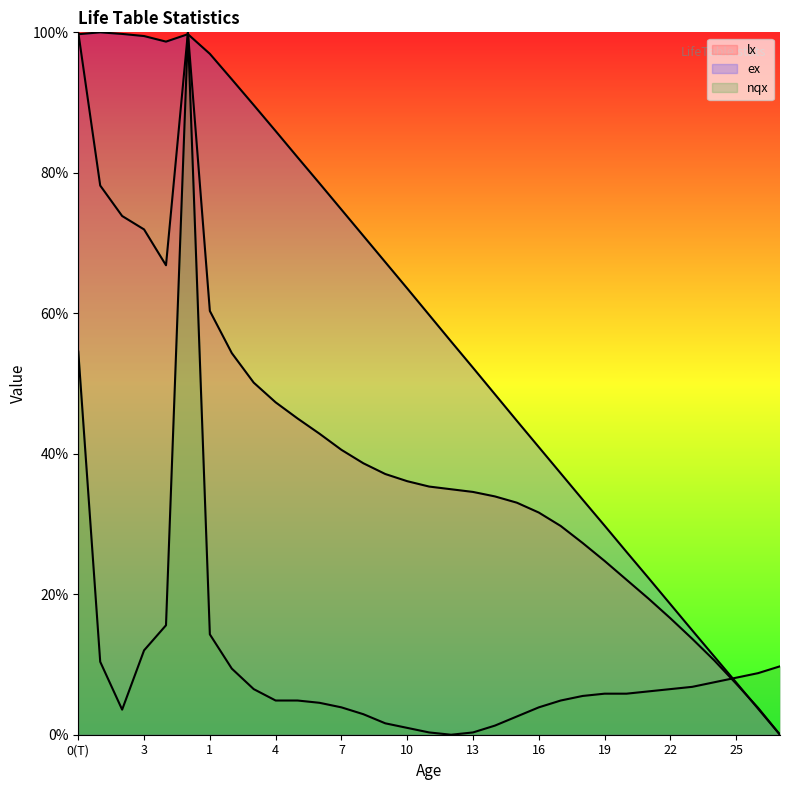

The nqx series shows 0.0 at 9. True or false?

True